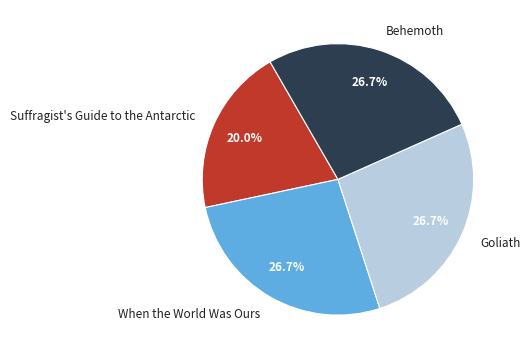

Is it true that Suffragist's Guide to the Antarctic is 30% of the pie?

False